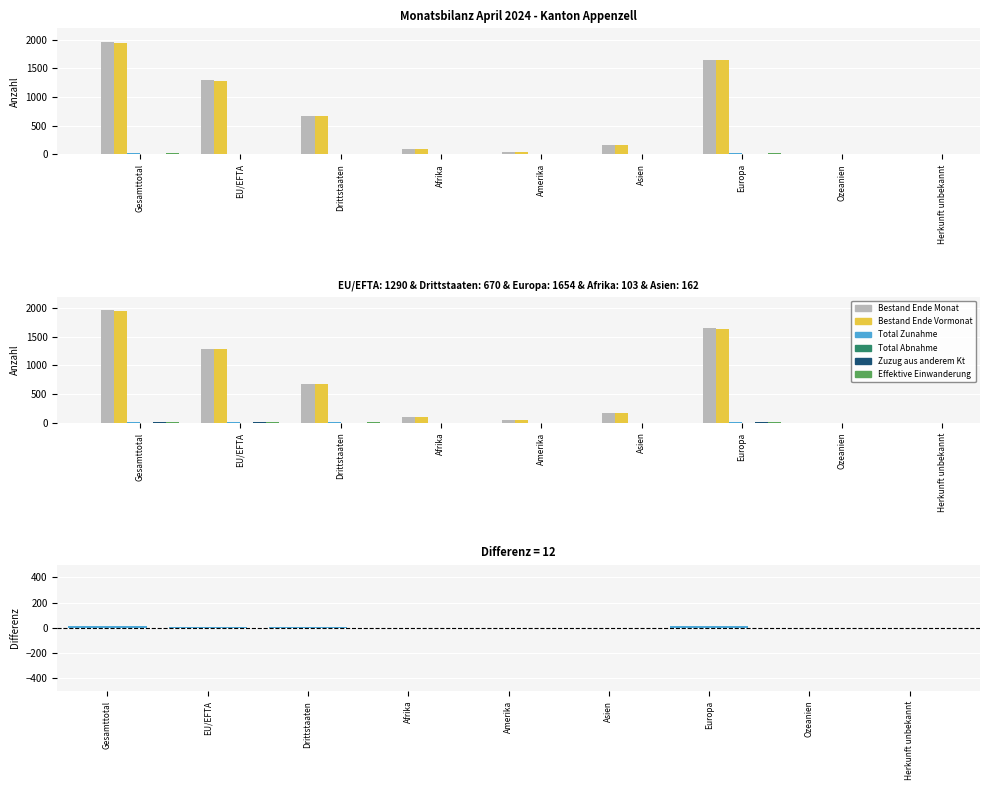

Is the value of Bestand Ende Vormonat at Europa greater than the value of Total Zunahme at Europa?

Yes